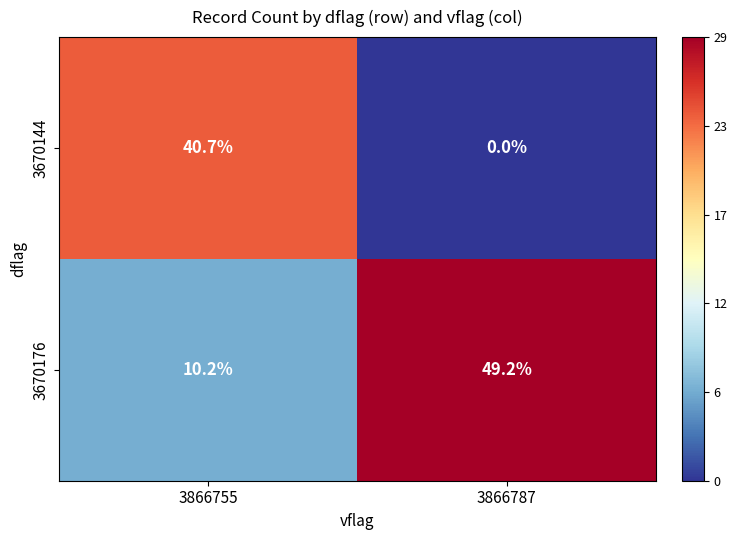

Reading right to left, extract all data points from this chart.

3670144: 3866787=0.0	3866755=40.7
3670176: 3866787=49.2	3866755=10.2